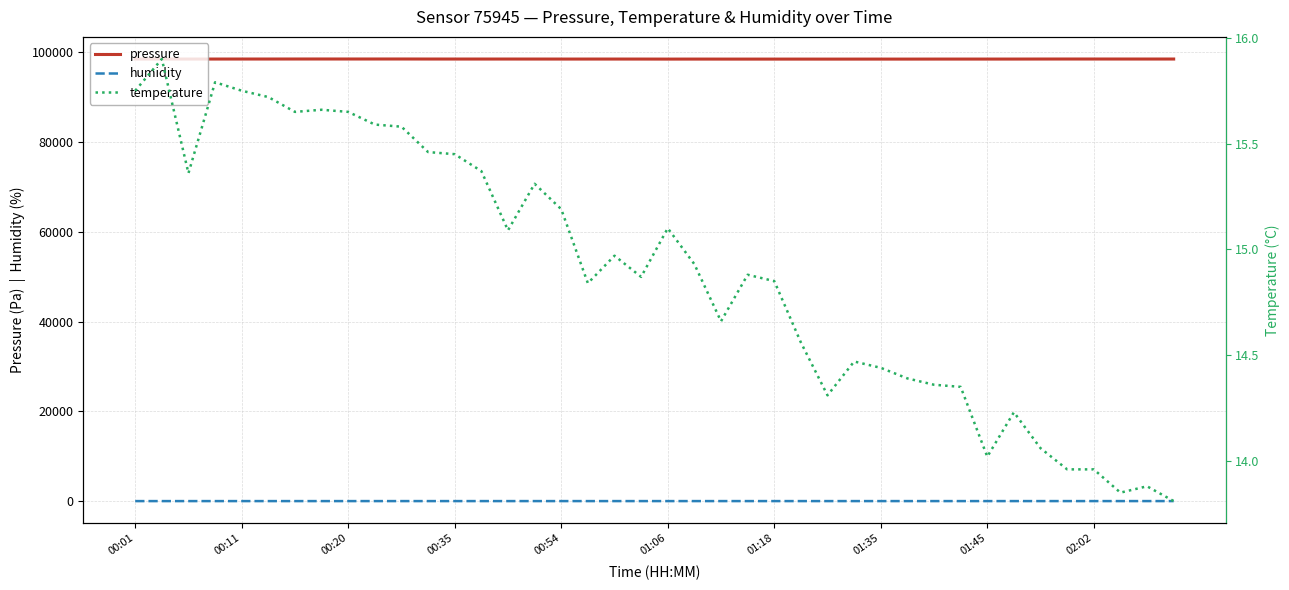

How many data points in humidity are above 41?

31